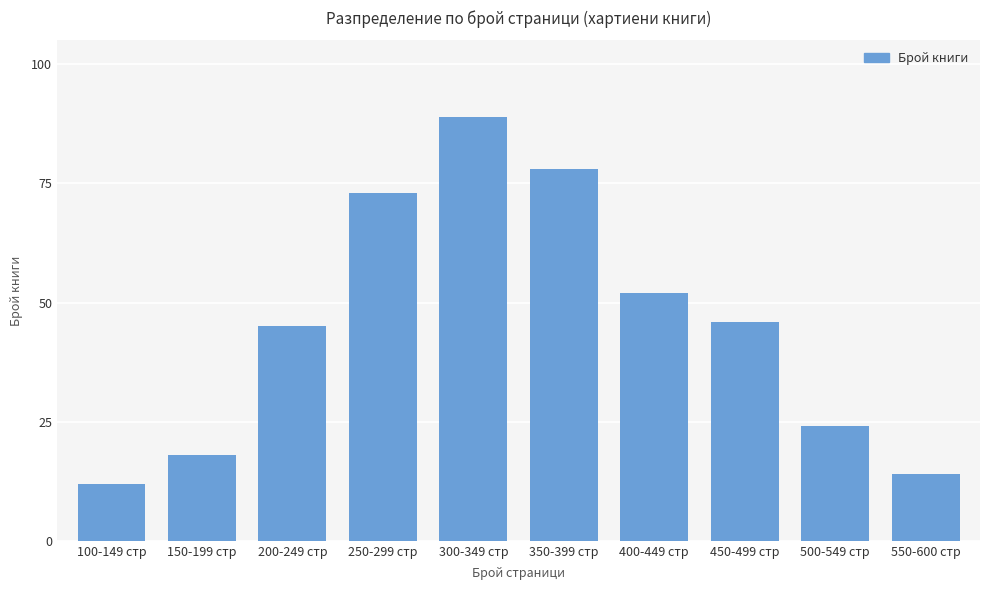

What is the change in value from 350-399 стр to 450-499 стр?

-32